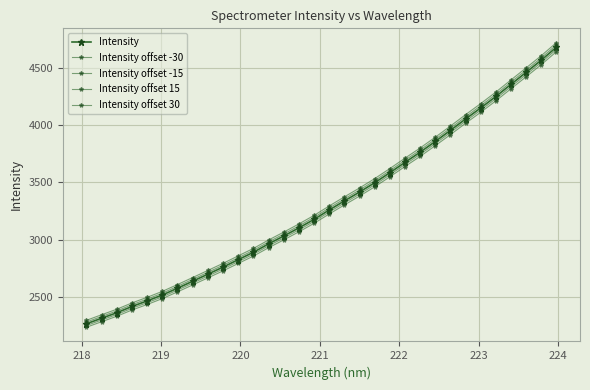

How many lines are shown in the chart?

5